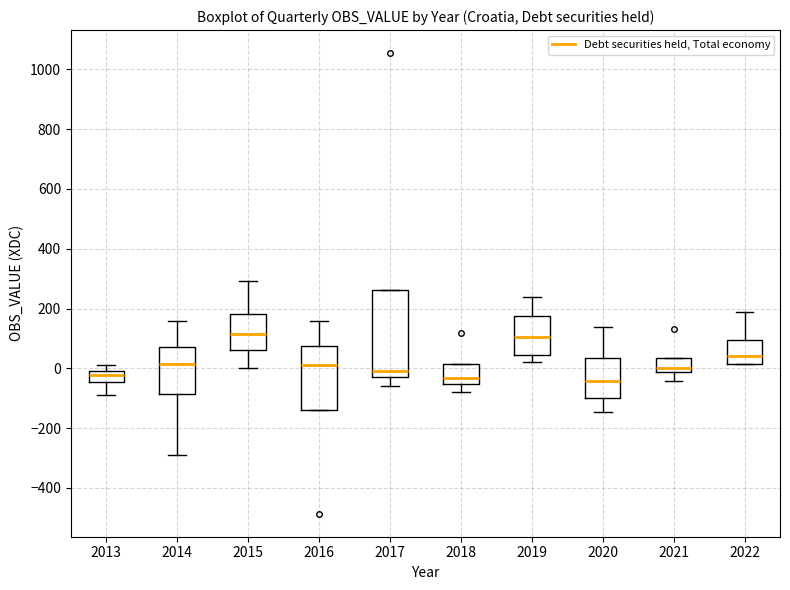

Reading left to right, transcribe this box plot: for each box, give where its median line is, the range the box spans, and where its two whiskers end, as read against the y-axis. The values are not printed on the chart, so give them approximately, as read against the axis.

2013: median -20, box -40 to 0, whiskers -100 to 20
2014: median 20, box -80 to 80, whiskers -300 to 160
2015: median 120, box 60 to 180, whiskers 0 to 300
2016: median 20, box -140 to 80, whiskers -140 to 160
2017: median 0, box -20 to 260, whiskers -60 to 260
2018: median -40, box -60 to 20, whiskers -80 to 20
2019: median 100, box 40 to 180, whiskers 20 to 240
2020: median -40, box -100 to 40, whiskers -140 to 140
2021: median 0, box -20 to 40, whiskers -40 to 40
2022: median 40, box 20 to 100, whiskers 20 to 180